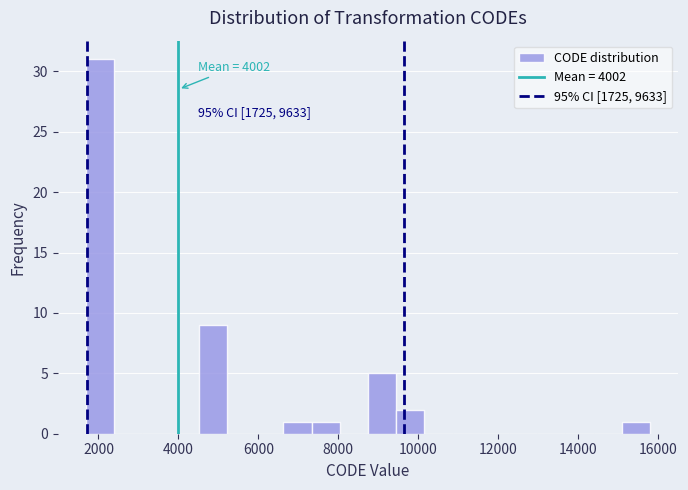

Around what value on the x-axis is the tallest bar? Give the approximate position of its centre, as read against the axis.

2000